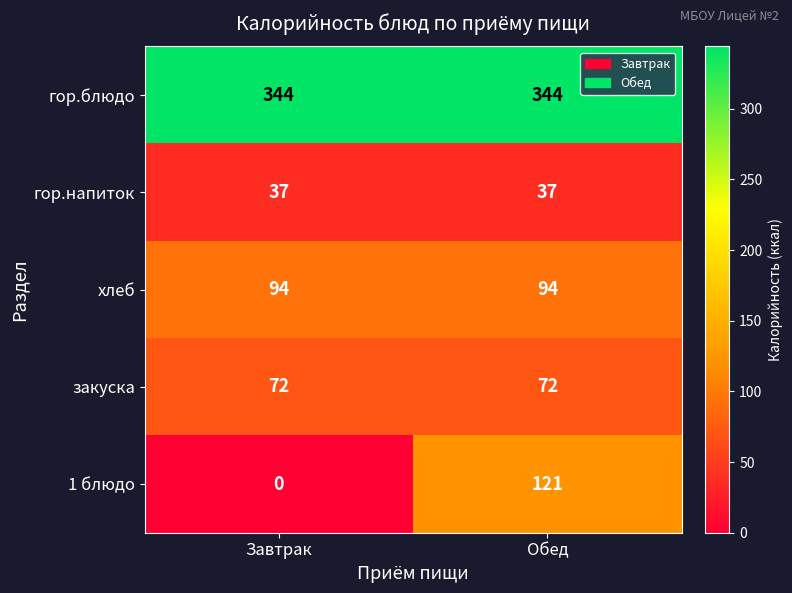

Which series has the largest range (max minus min)?

1 блюдо